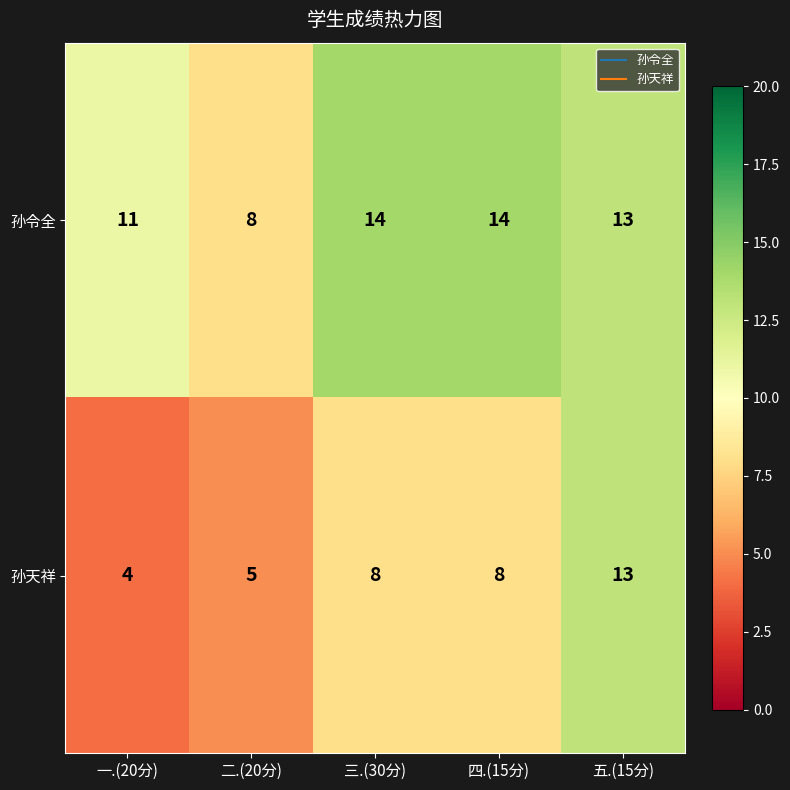

What is the maximum value for 孙天祥?

13